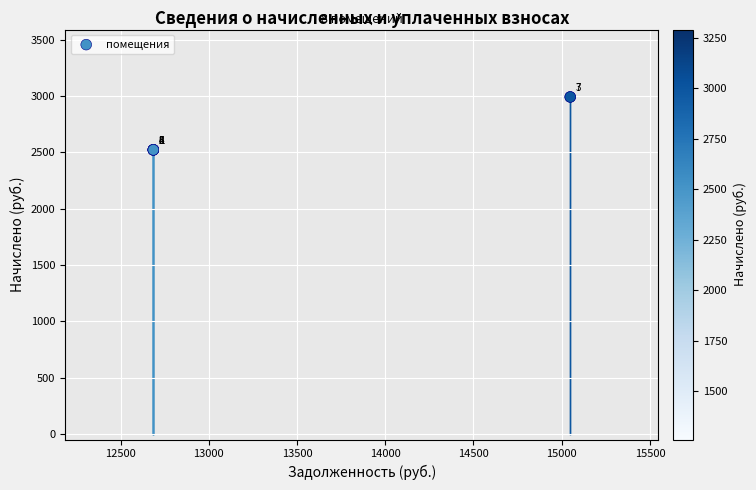

What Y value in the scatter plot is closest to 2755?

2520.9